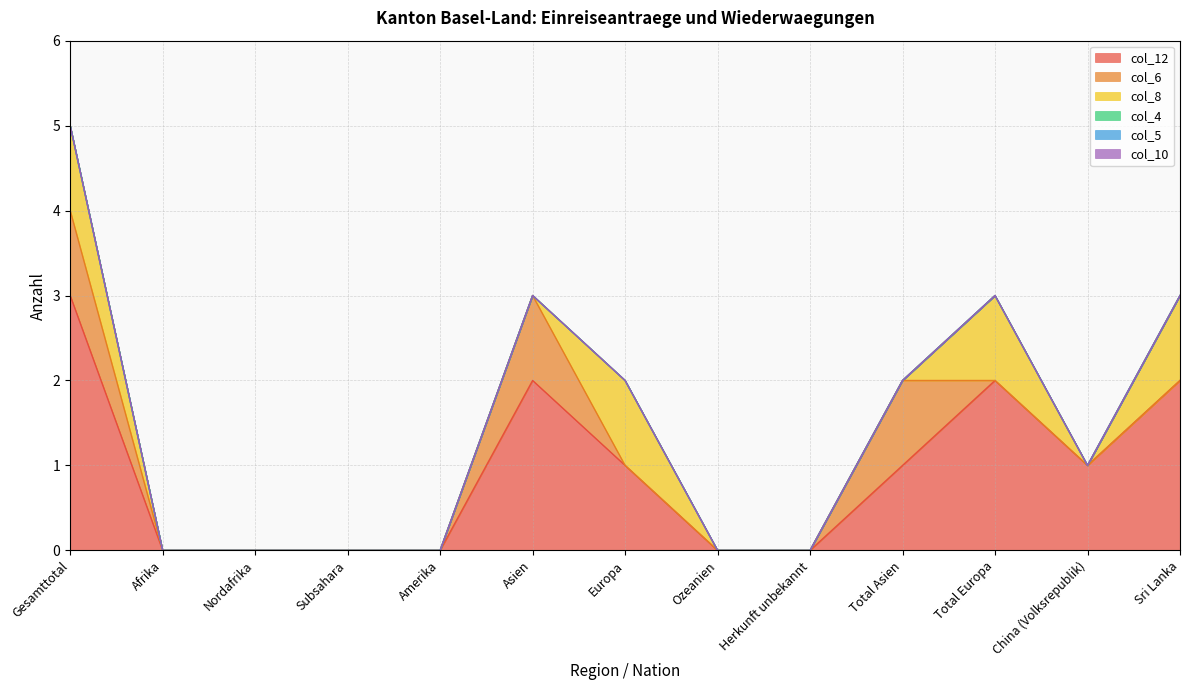

Is the value of col_5 at Asien greater than the value of col_12 at Europa?

No